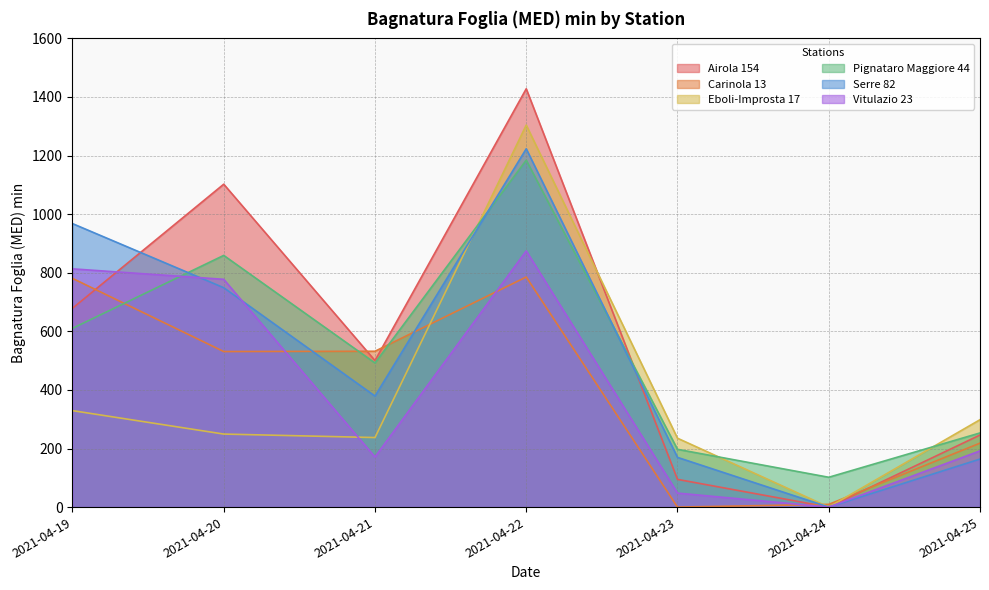

Reading right to left, transcribe all the data shown in this chart.

Airola 154: 246.0	0.0	94.6	1428.0	500.2	1102.3	678.7
Carinola 13: 218.3	9.3	0.0	785.5	532.0	531.0	780.8
Eboli-Improsta 17: 298.3	0.0	235.1	1304.0	237.4	249.3	329.3
Pignataro Maggiore 44: 253.1	101.8	197.2	1184.3	492.0	859.2	610.2
Serre 82: 164.0	0.0	169.7	1223.2	379.0	748.9	967.8
Vitulazio 23: 191.8	0.0	47.8	874.5	170.9	777.6	813.3